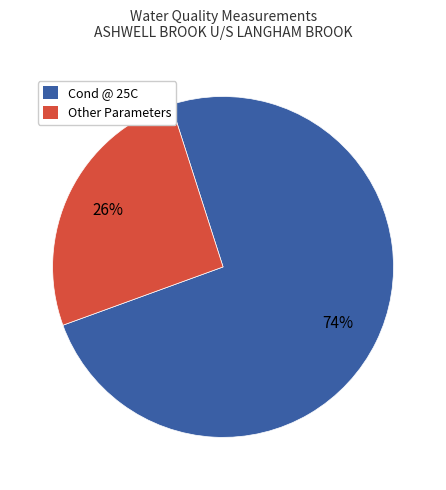

Is there a majority slice in this chart?

Yes